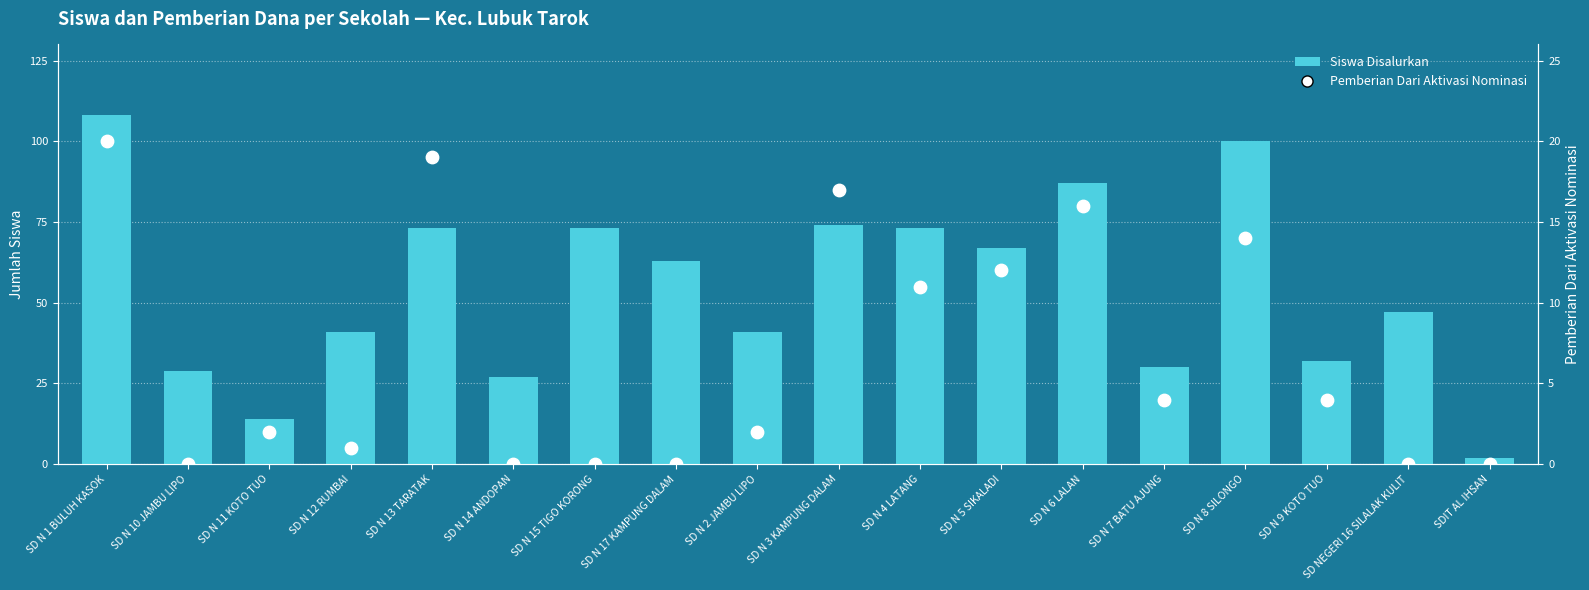

What are all the series names shown in the legend?

Siswa Disalurkan, Pemberian Dari Aktivasi Nominasi